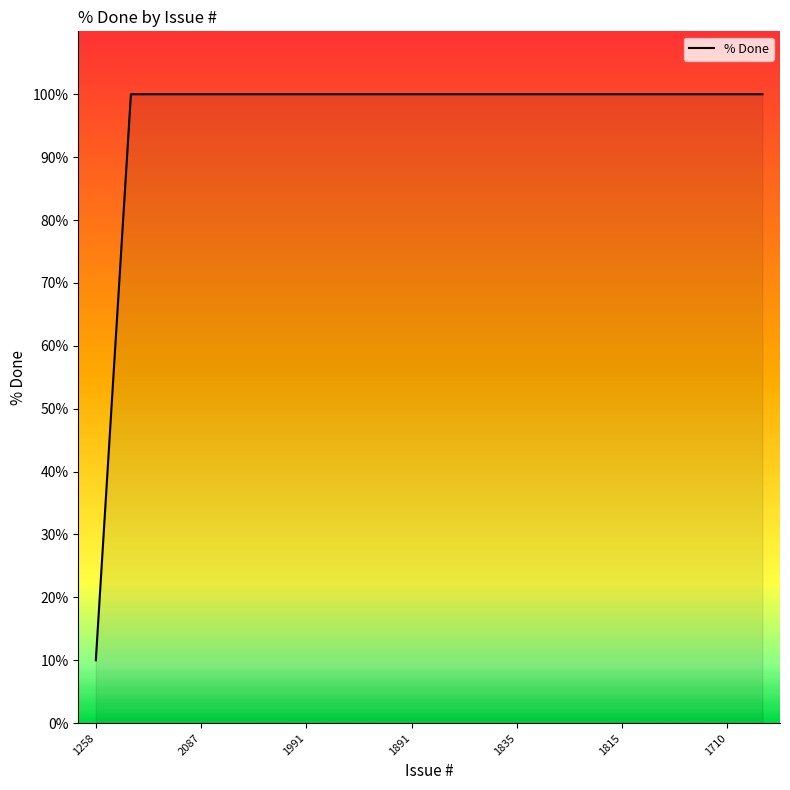

What is the difference between the maximum and minimum values?

90